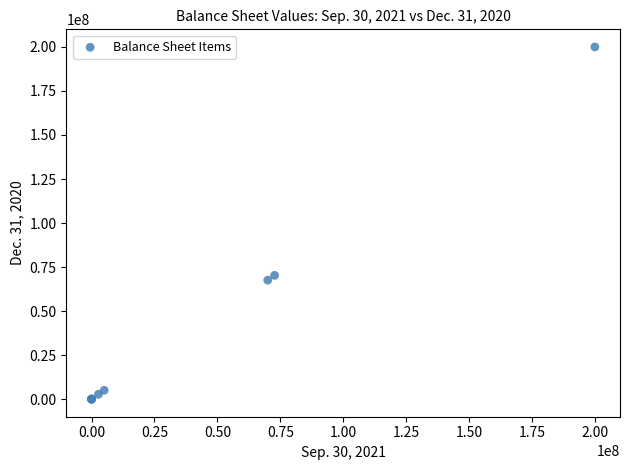

What Y value in the scatter plot is closest to 100000000?

70264265.0